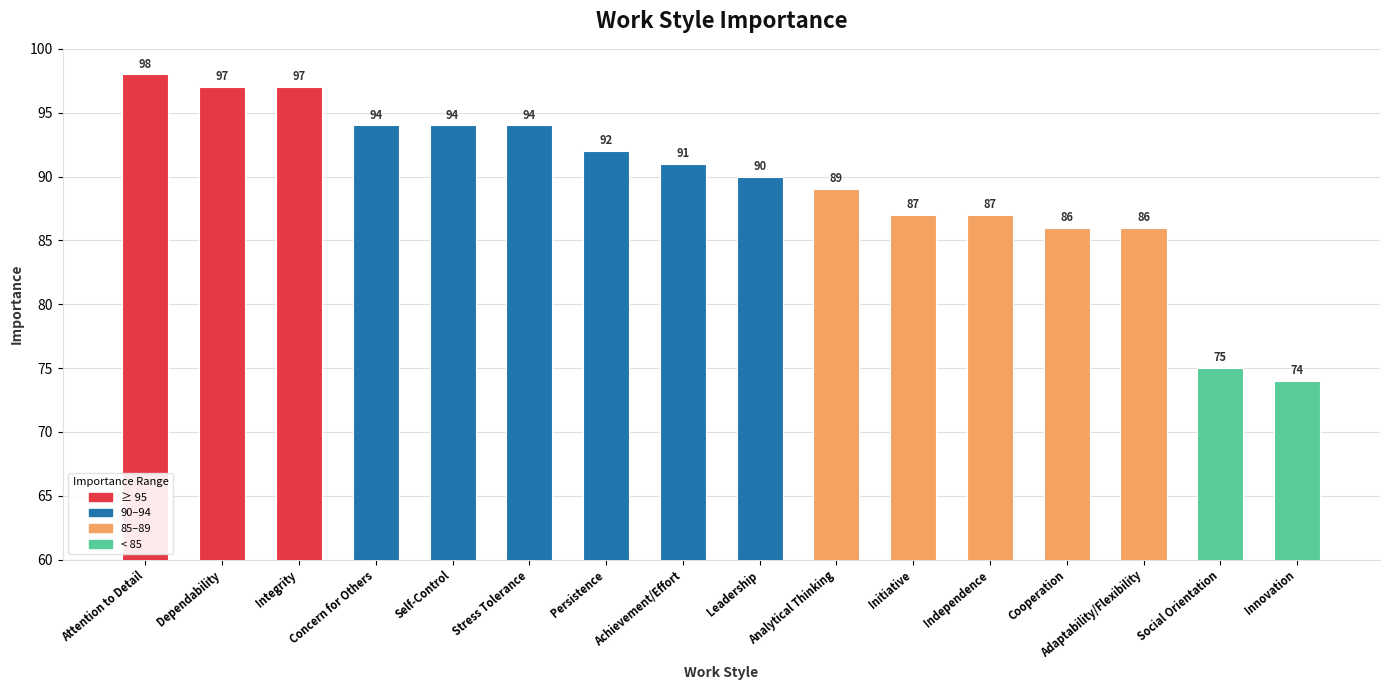

The chart shows a value of 87 at Independence. True or false?

True